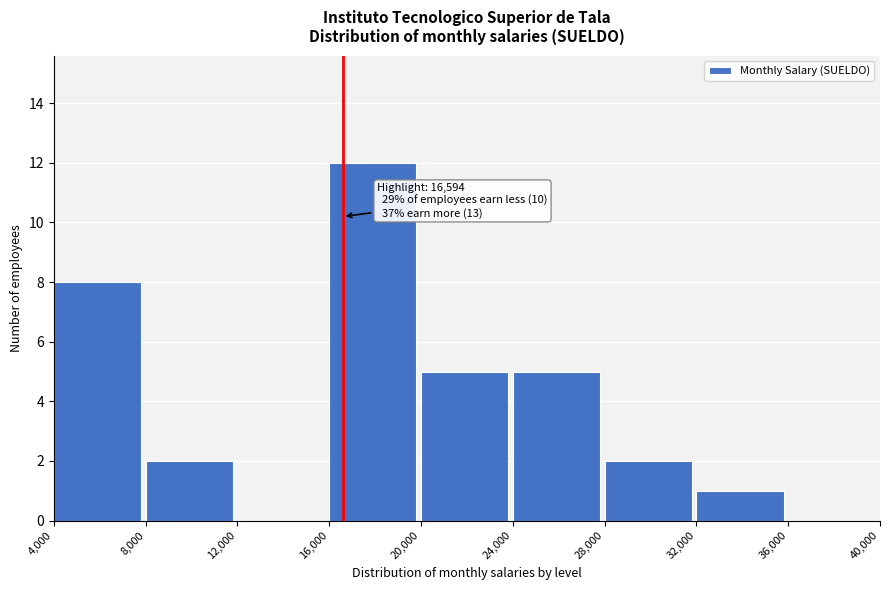

Which range on the x-axis has the tallest bar?

16,000 to 20,000